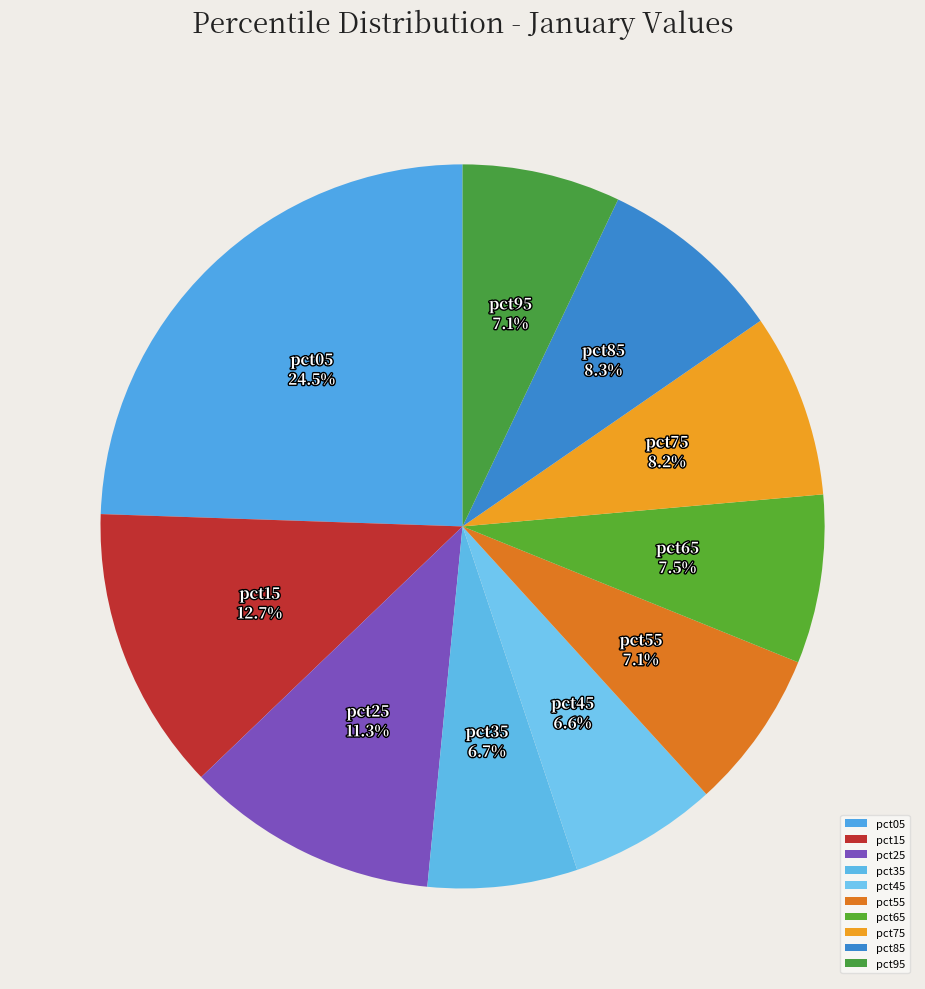

What percentage is the pct95 slice, to the nearest percent?

7%